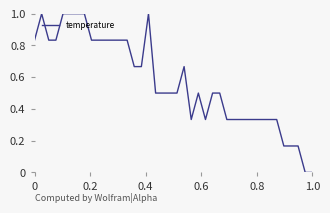

What is the difference between the maximum and minimum values?

1.0